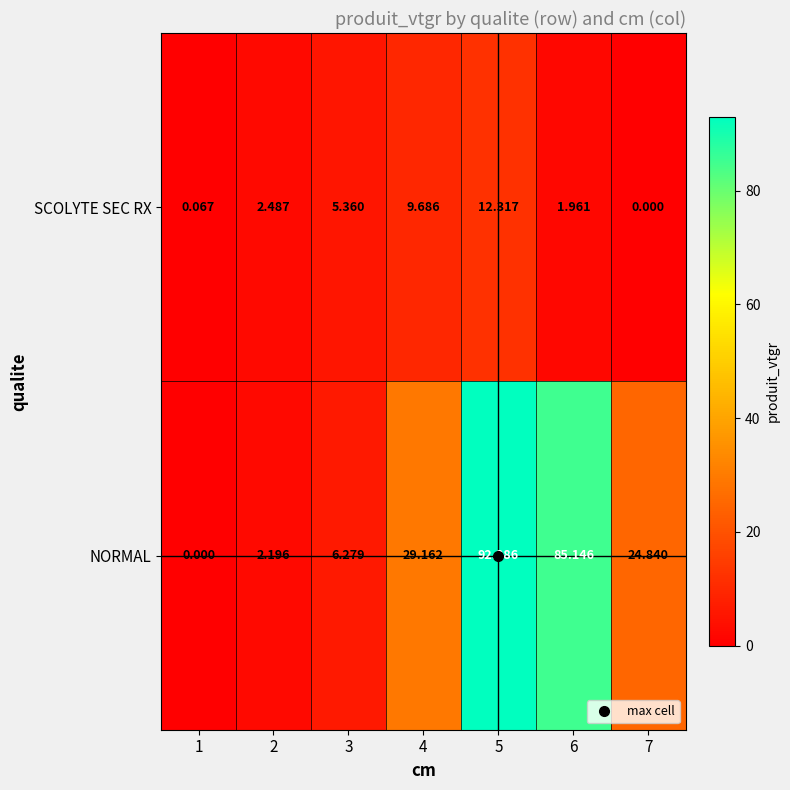

Rank the series at 2 from lowest to highest value.

NORMAL, SCOLYTE SEC RX